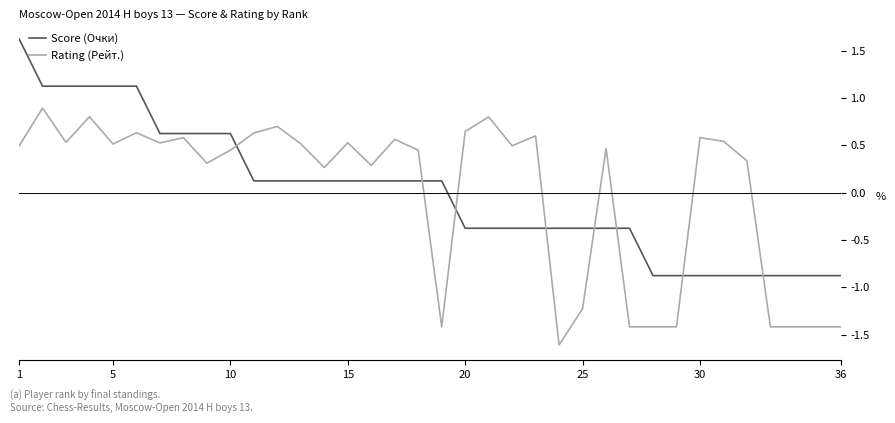

What is the greatest value displayed?

1.6